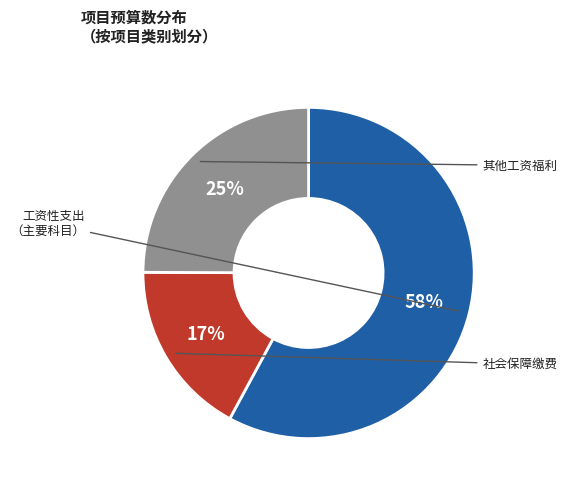

Does any single category account for the majority?

Yes